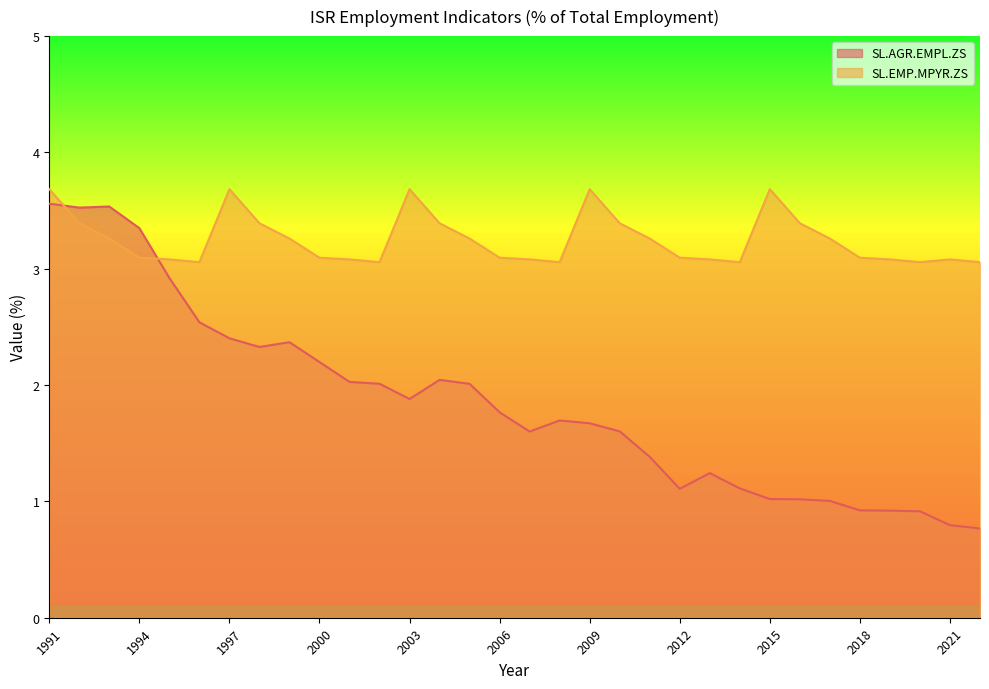

The SL.AGR.EMPL.ZS series shows 2.0 at 1993. True or false?

False